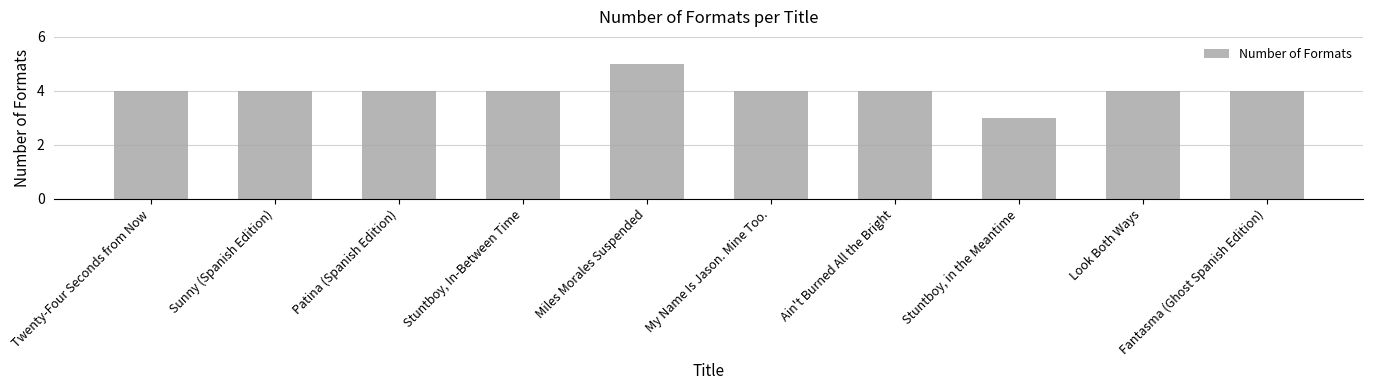

What is the difference between the maximum and minimum values?

2